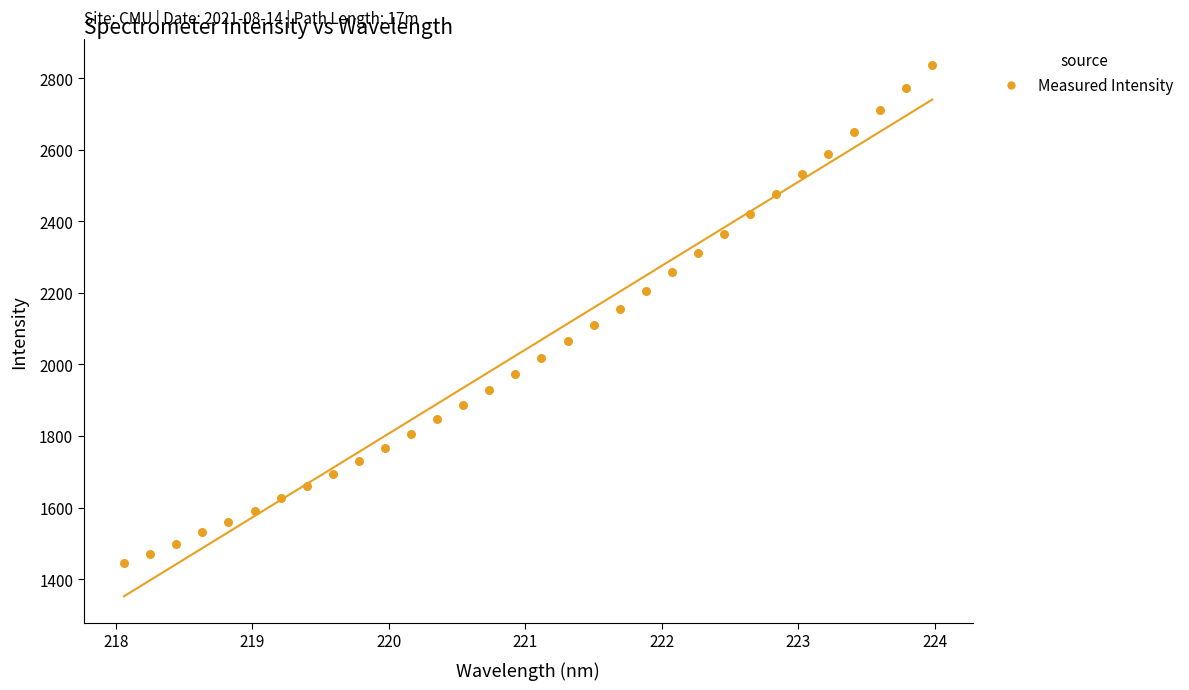

What is the range of X values (max minus min)?

5.9